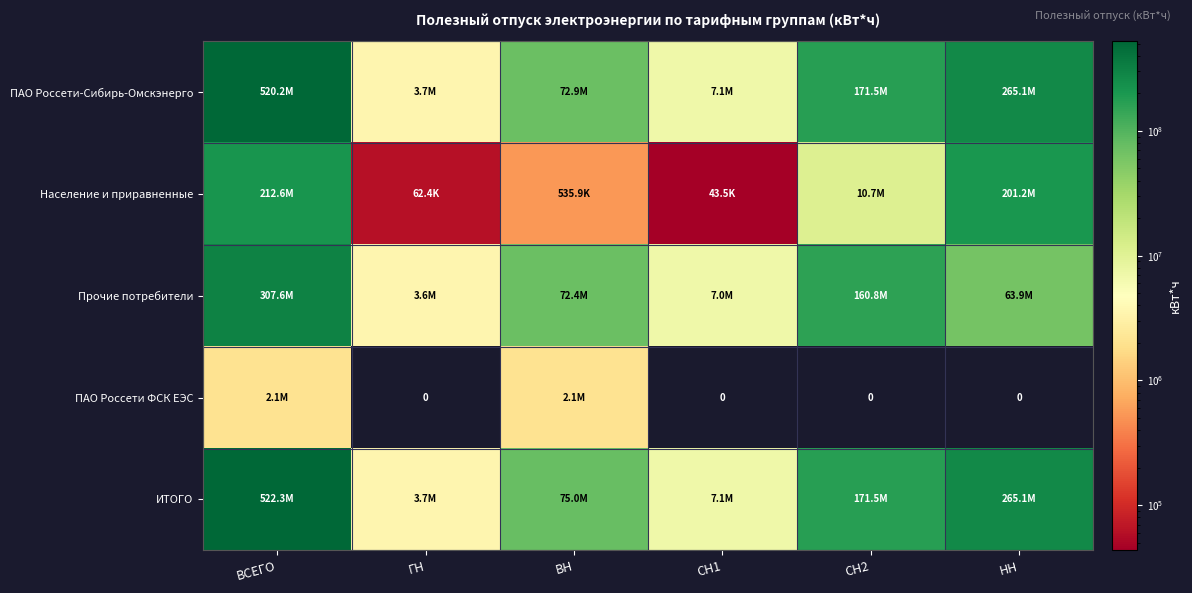

How many values in the ПАО Россети-Сибирь-Омскэнерго series exceed 171505637?

3